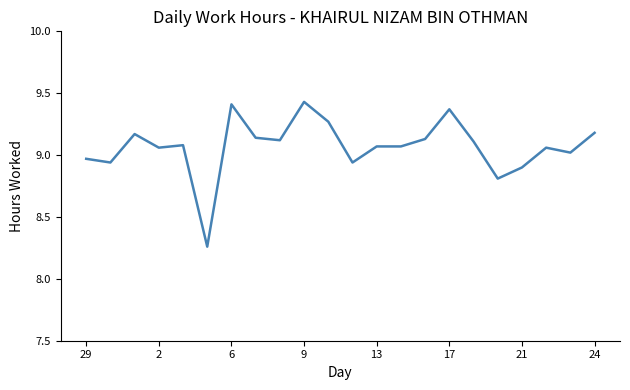

What is the difference between the maximum and minimum values?

1.2